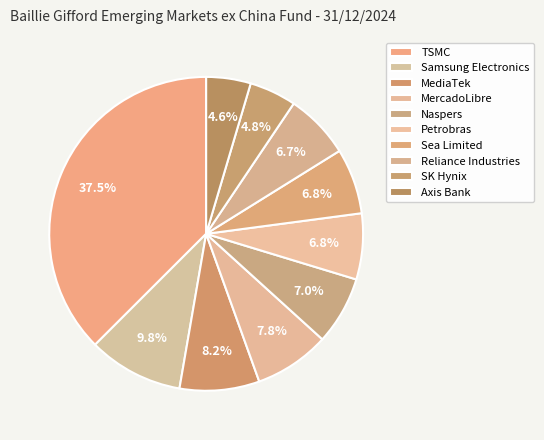

How many segments does this pie chart have?

10